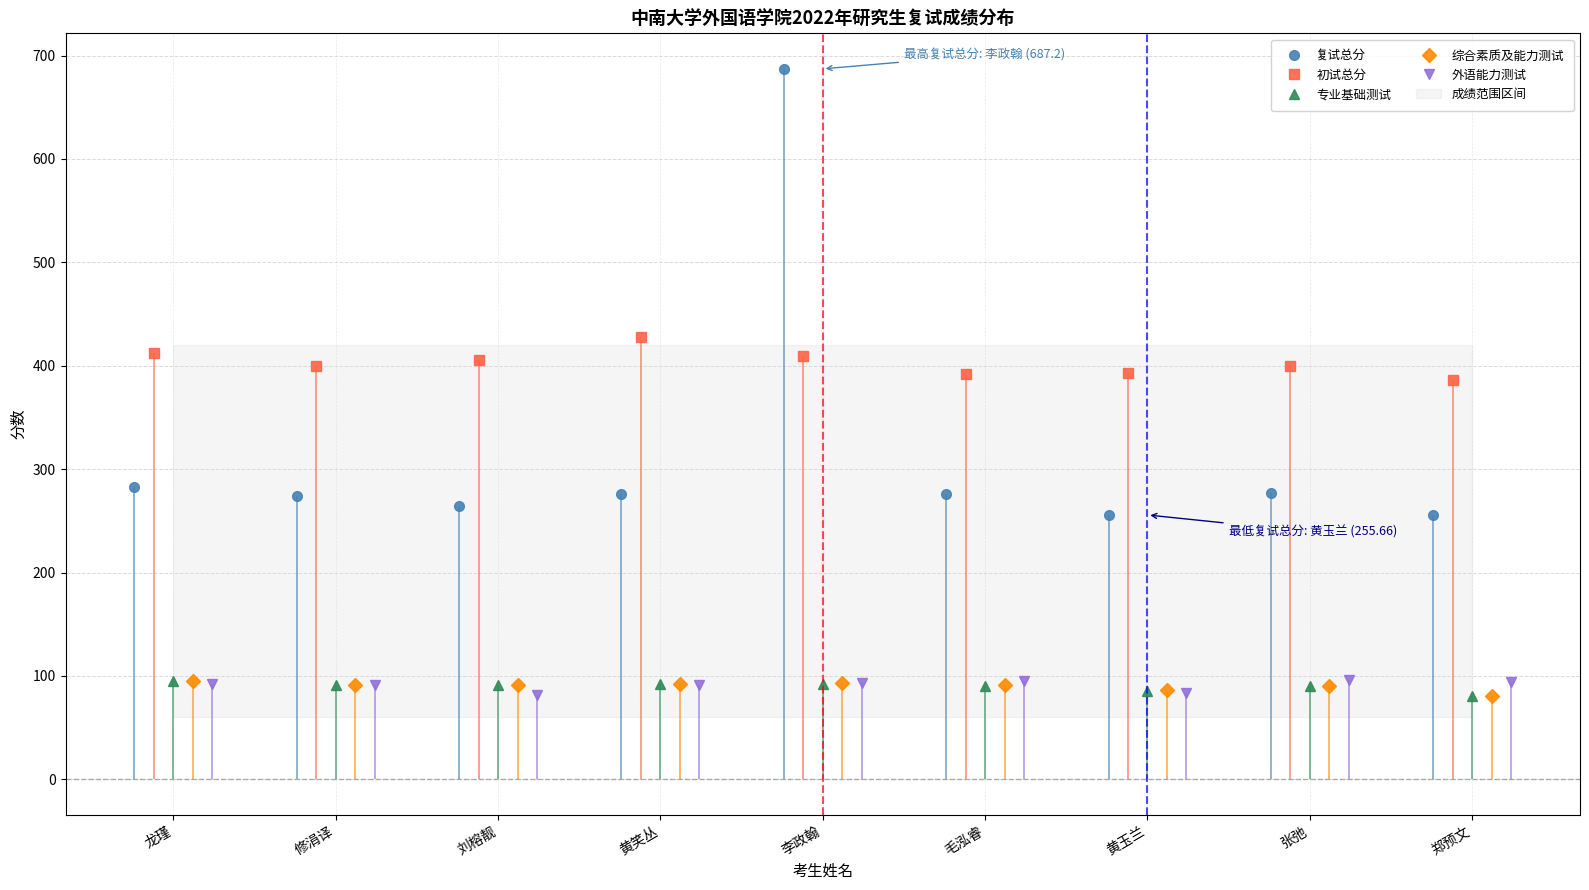

What is the minimum value for 复试总分?

255.7